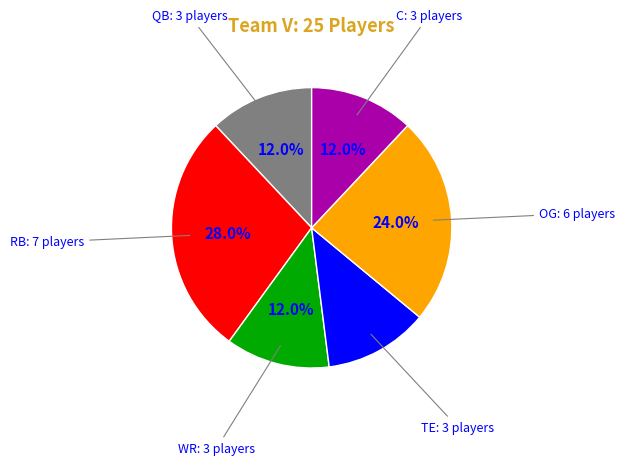

Which category has the biggest portion of the pie?

RB